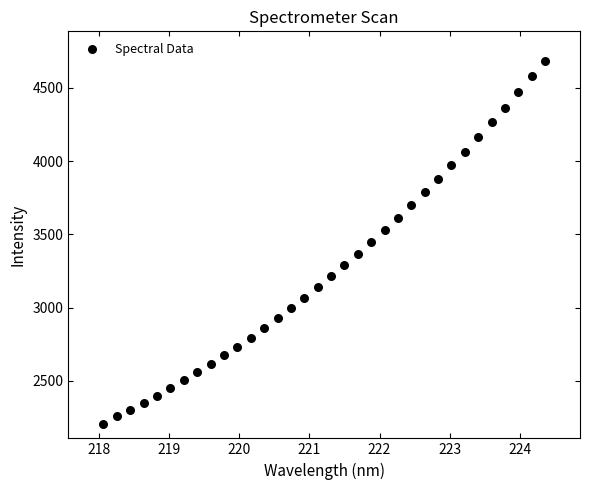

What is the range of X values (max minus min)?

6.3